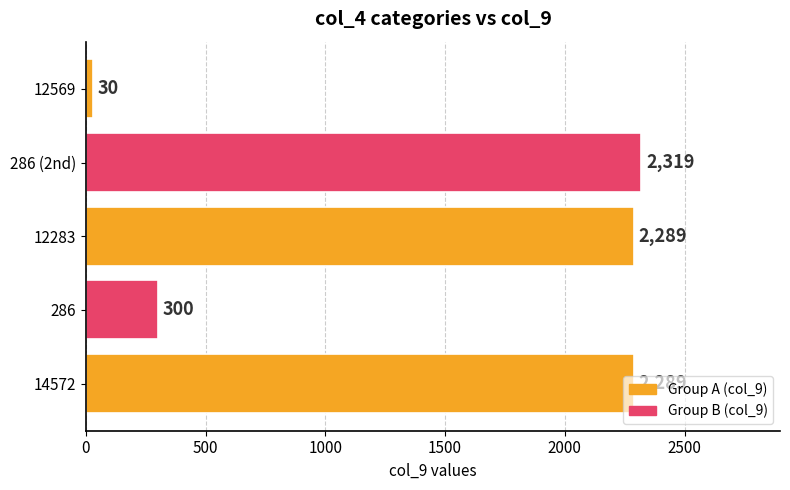

Is it true that the value at 12283 is 794?

False